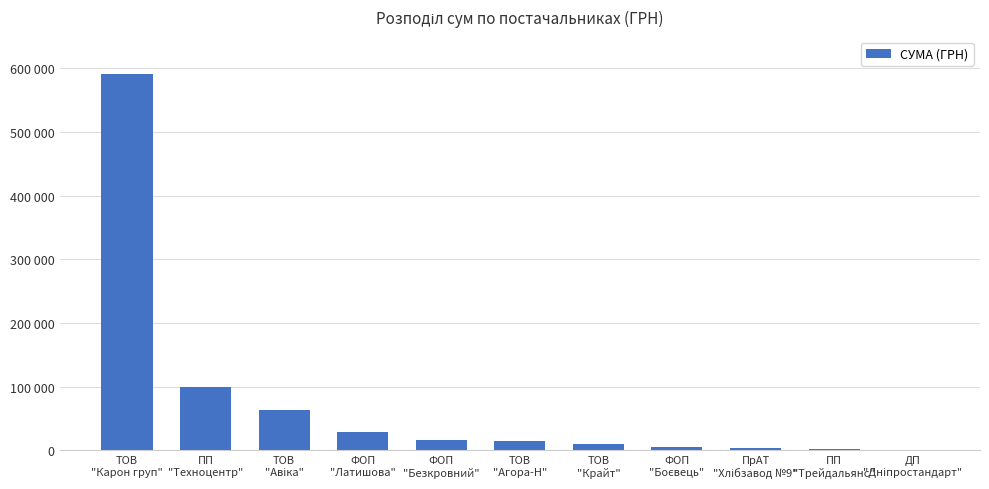

Which label corresponds to the smallest value in the chart?

ДП
"Дніпростандарт"